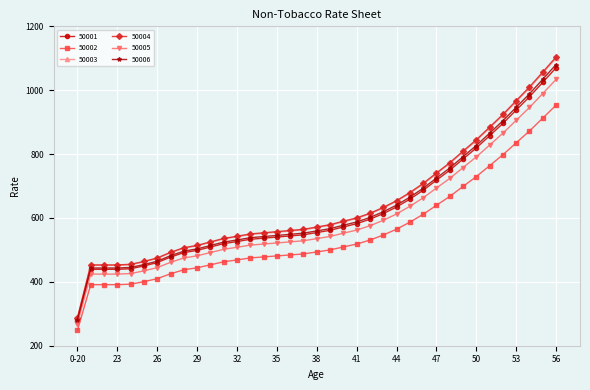

Which series has the largest range (max minus min)?

50004